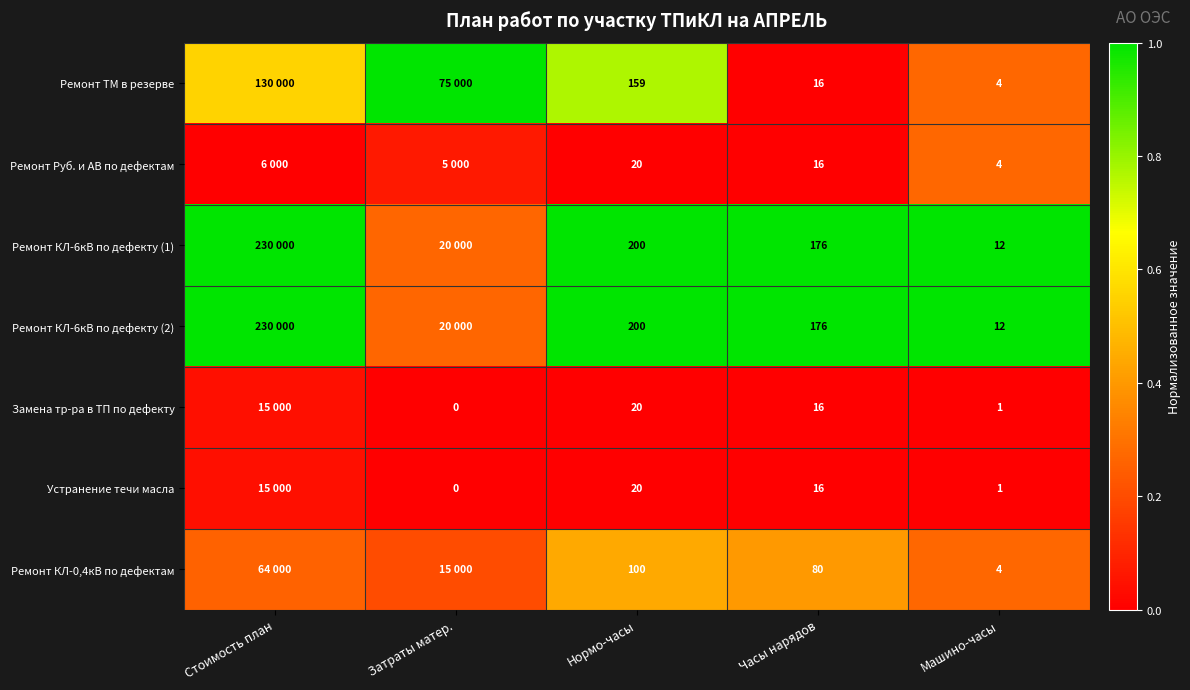

The value of Ремонт КЛ-0,4кВ по дефектам at Нормо-часы is 0.7. True or false?

False